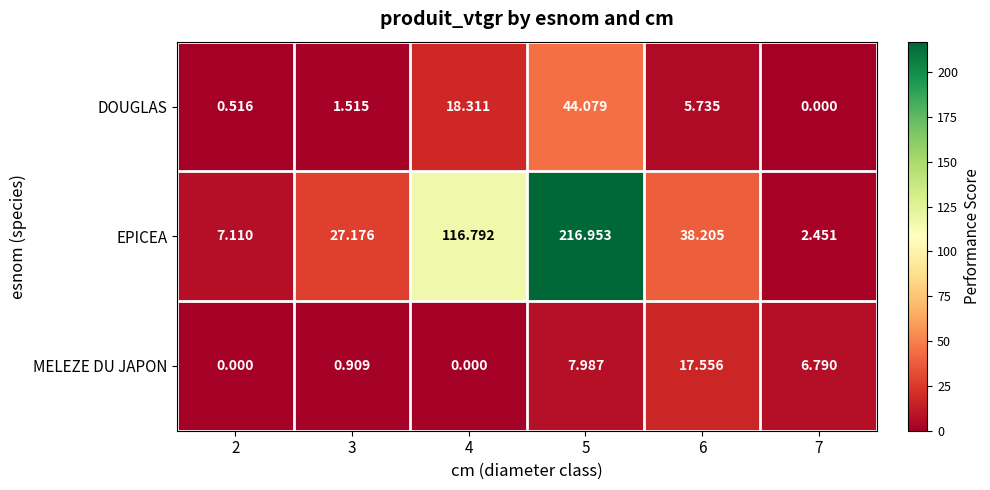

Rank the series at 6 from highest to lowest value.

EPICEA, MELEZE DU JAPON, DOUGLAS